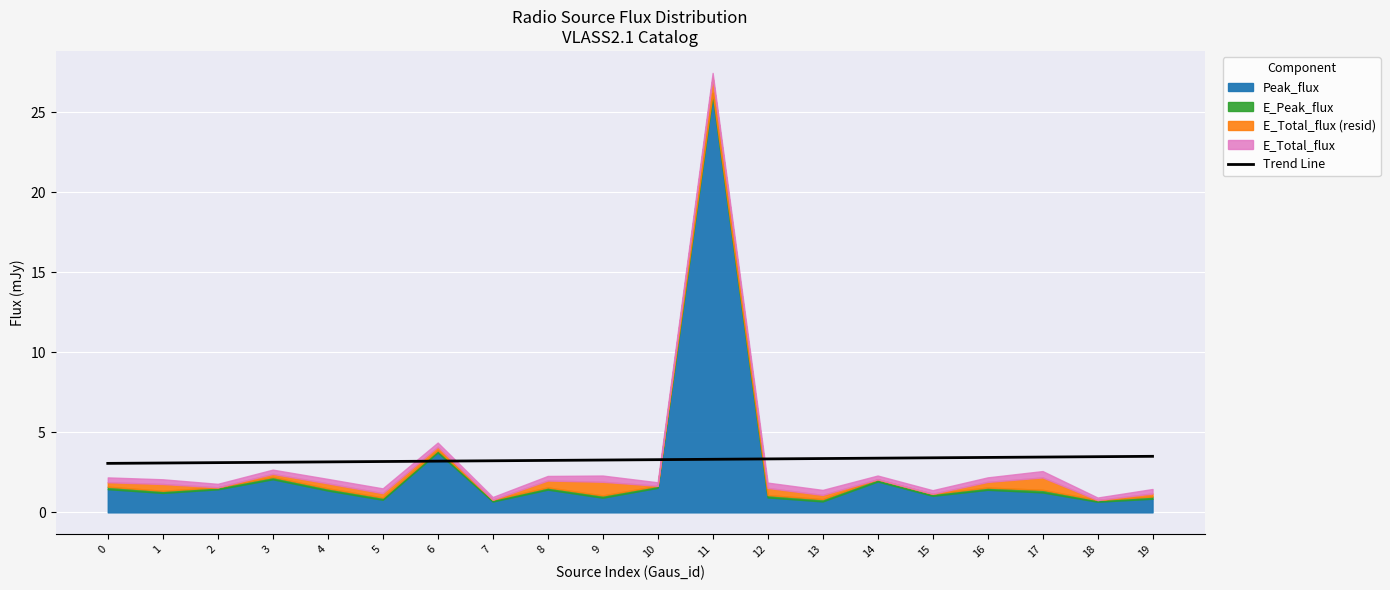

What is the minimum value for Trend Line?

3.1